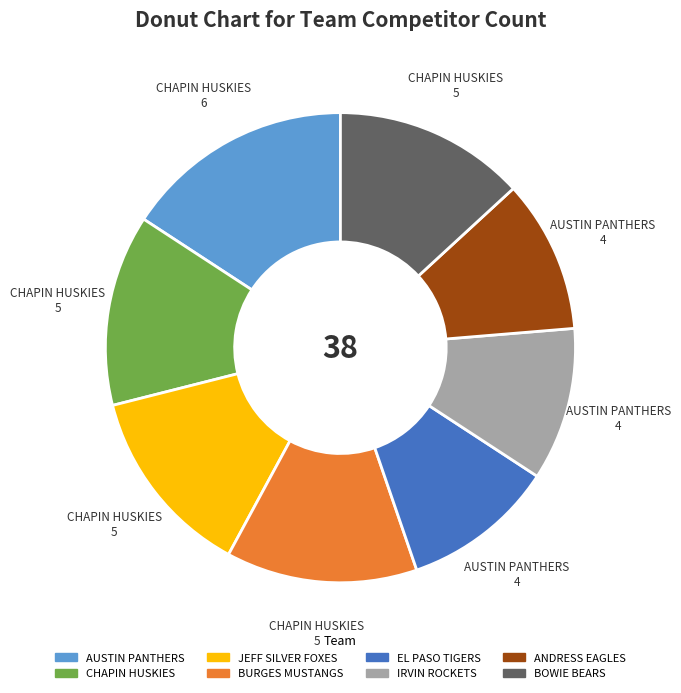

Does ANDRESS EAGLES account for over 50% of the chart?

No